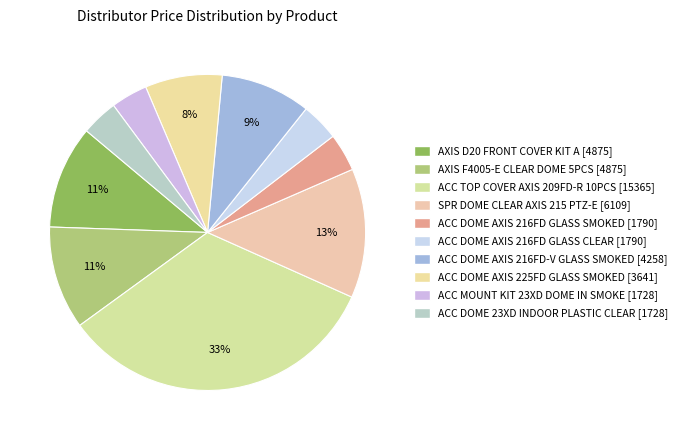

How many slices are in this pie chart?

10